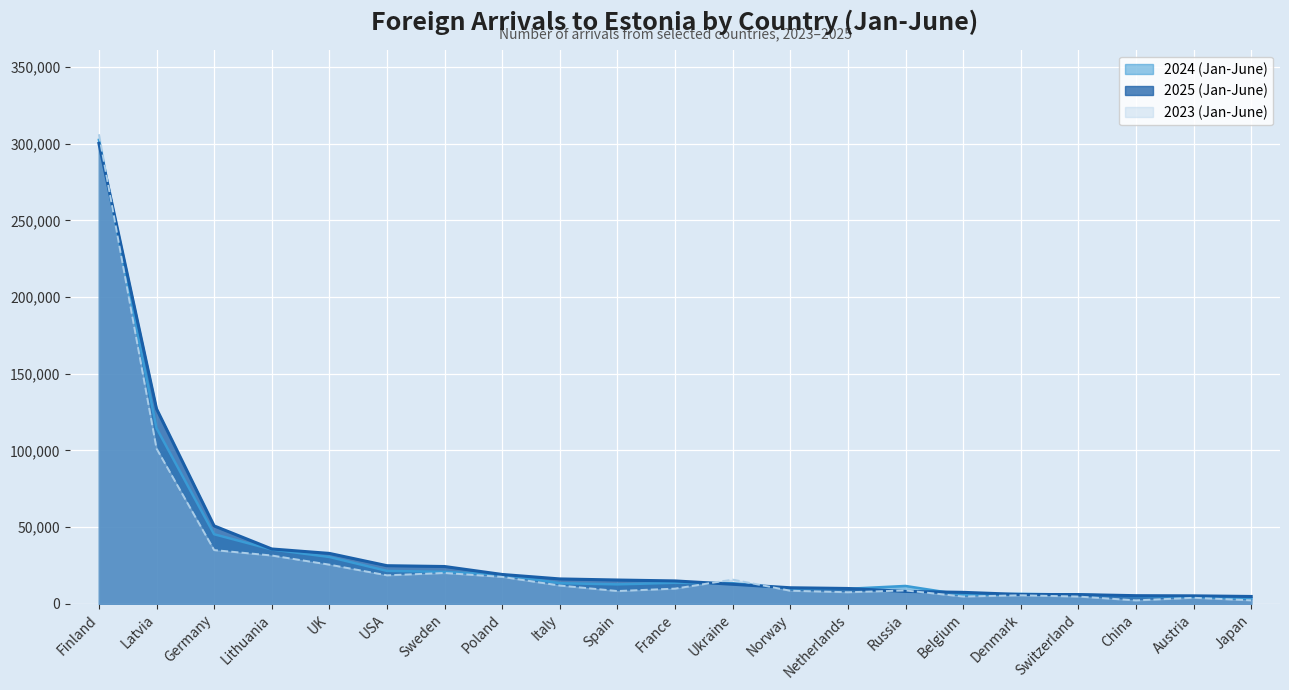

What is the minimum value for 2024 (Jan-June)?

3466